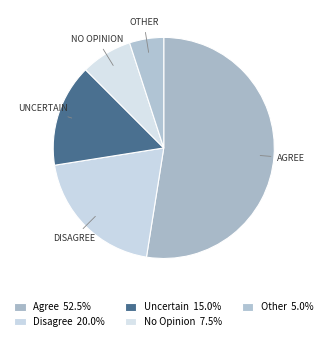

How many segments does this pie chart have?

5